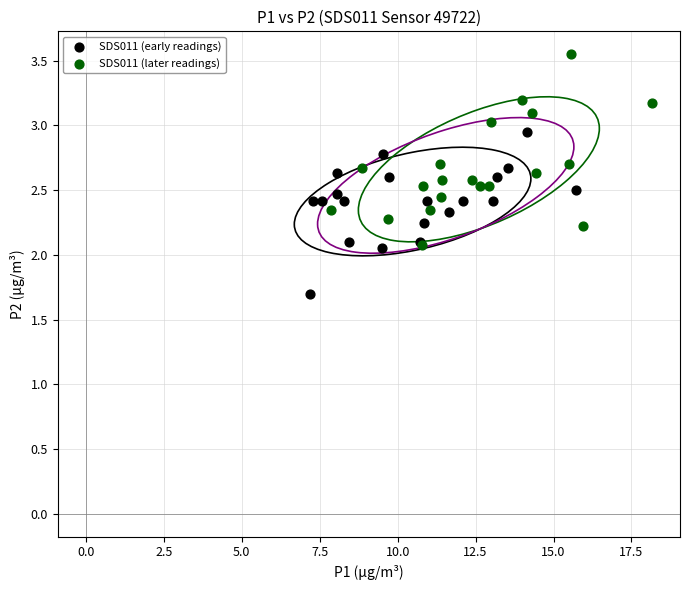

Which series has the widest spread of Y values?

SDS011 (later readings)